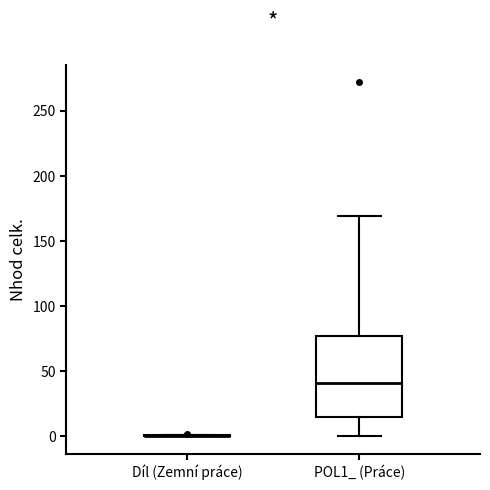

Comparing the boxes themselves (not the whiskers), which one is the tallest?

POL1_ (Práce)